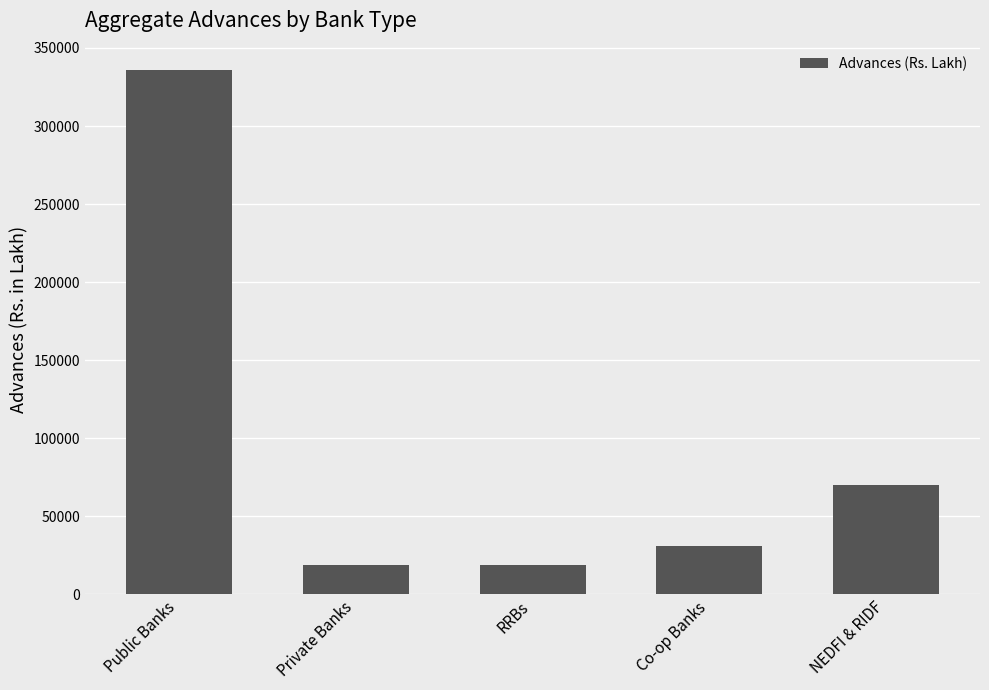

Does the chart contain any negative values?

No